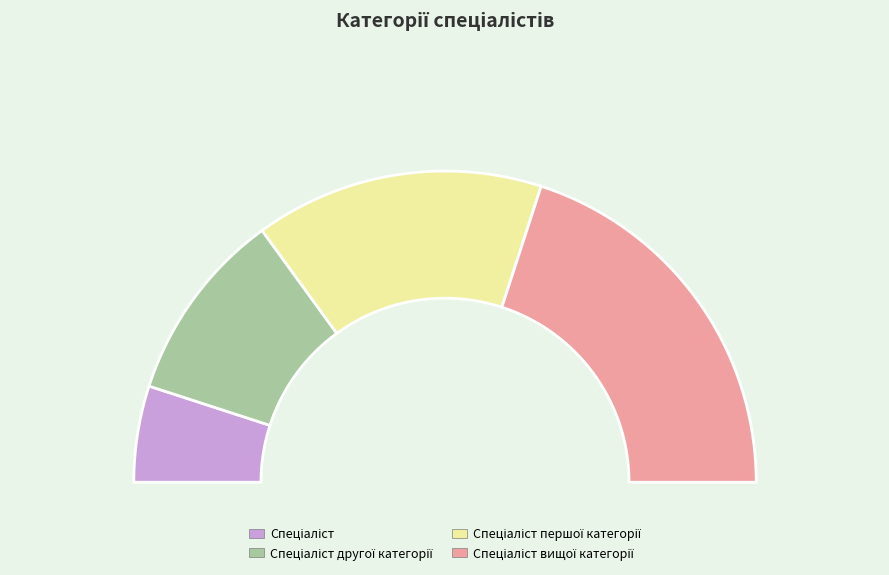

To the nearest percent, what is the combined percentage of Спеціаліст and Спеціаліст першої категорії?

40%